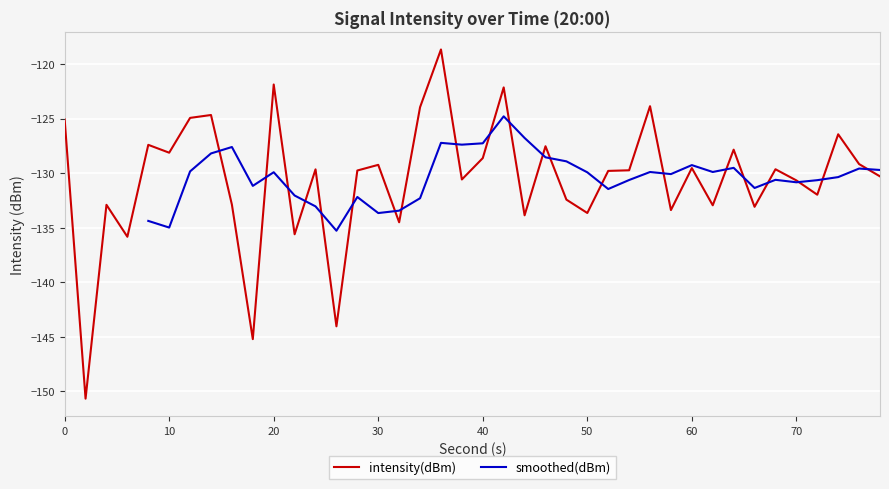

What is the lowest value of the intensity(dBm) series?

-150.7